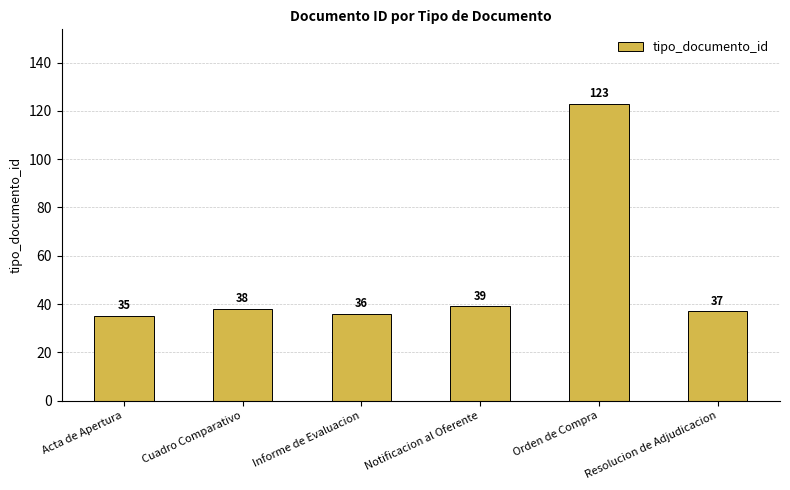

Approximately how many times larger is the value at Notificacion al Oferente compared to Informe de Evaluacion?

1.1